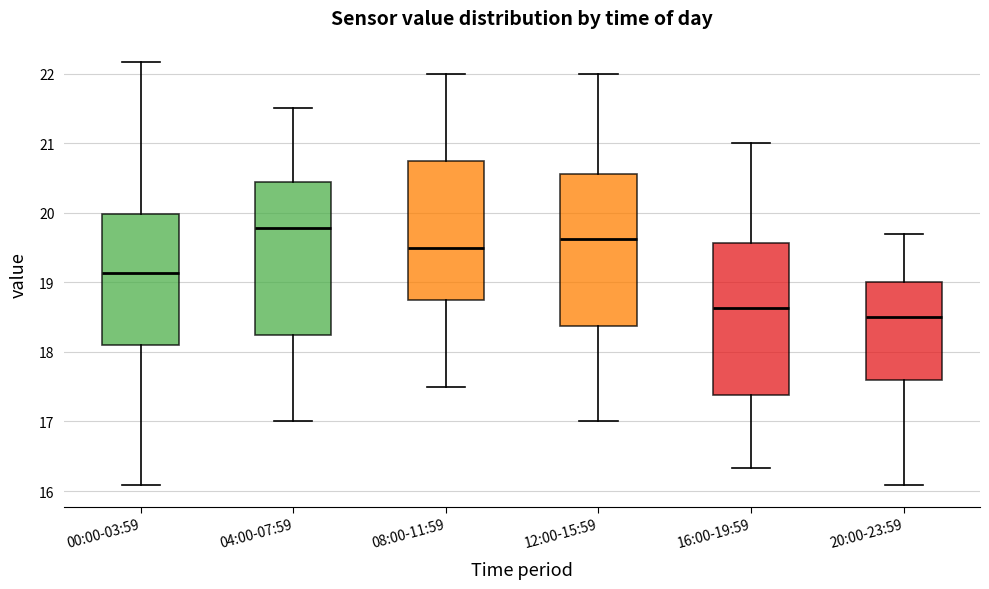

Reading left to right, read every box against the y-axis: the position of its median line, the range the box covers, and the ends of its whiskers. The values are not printed on the chart, so give them approximately, as read against the axis.

00:00-03:59: median 19.1, box 18.1 to 20.0, whiskers 16.1 to 22.2
04:00-07:59: median 19.8, box 18.3 to 20.4, whiskers 17.0 to 21.5
08:00-11:59: median 19.5, box 18.8 to 20.8, whiskers 17.5 to 22.0
12:00-15:59: median 19.6, box 18.4 to 20.6, whiskers 17.0 to 22.0
16:00-19:59: median 18.6, box 17.4 to 19.6, whiskers 16.3 to 21.0
20:00-23:59: median 18.5, box 17.6 to 19.0, whiskers 16.1 to 19.7